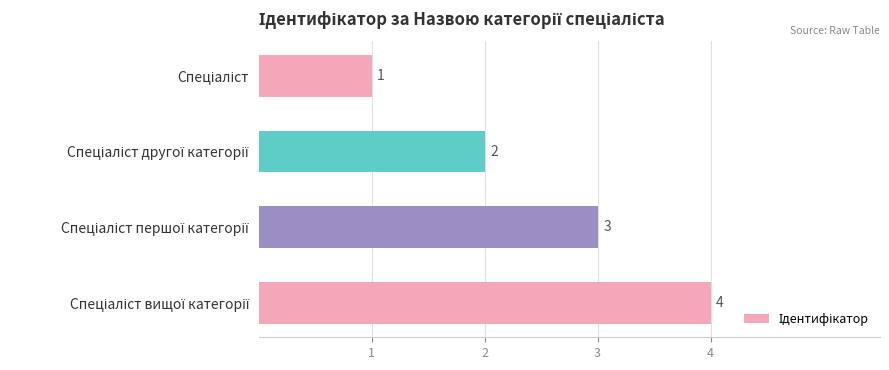

How many bars are there in total?

4